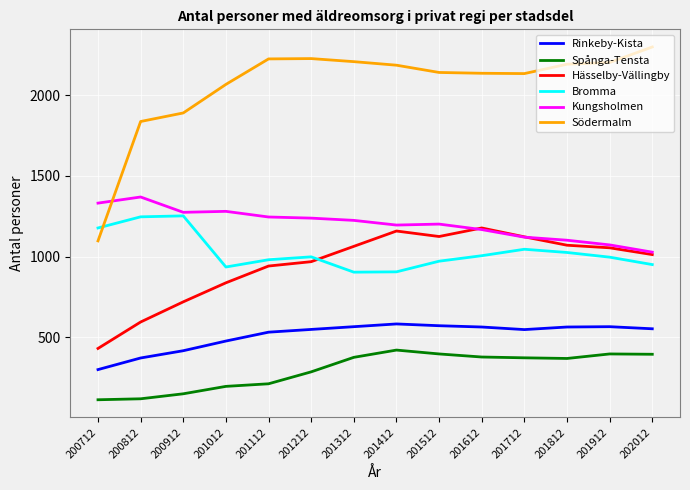

What is the highest value of the Södermalm series?

2299